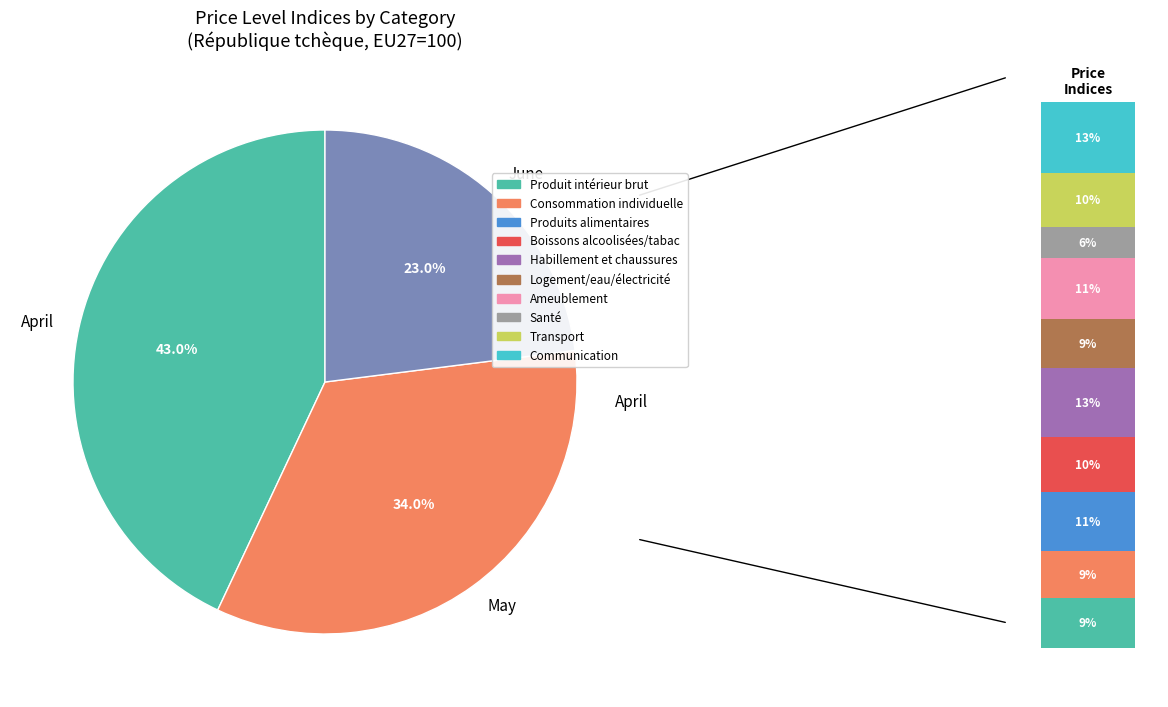

Does any single category account for the majority?

No